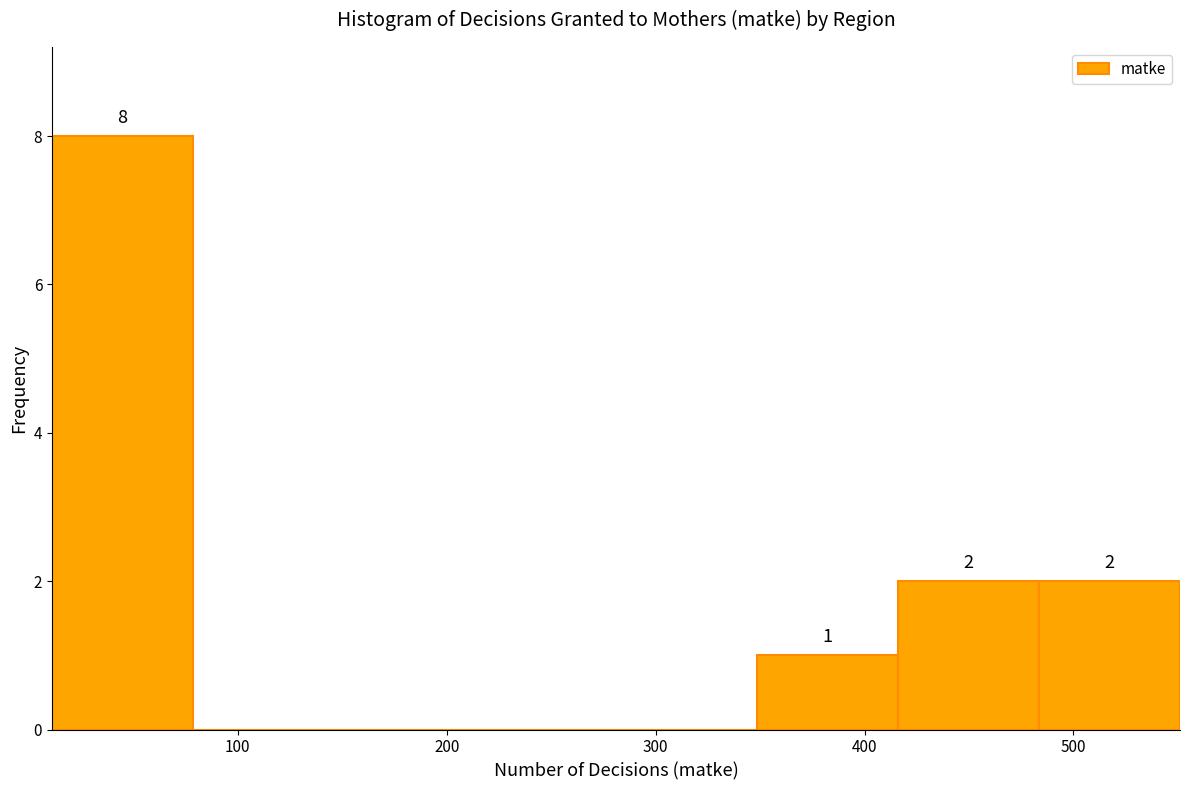

Over which range of the x-axis is the bar tallest?

10 to 80